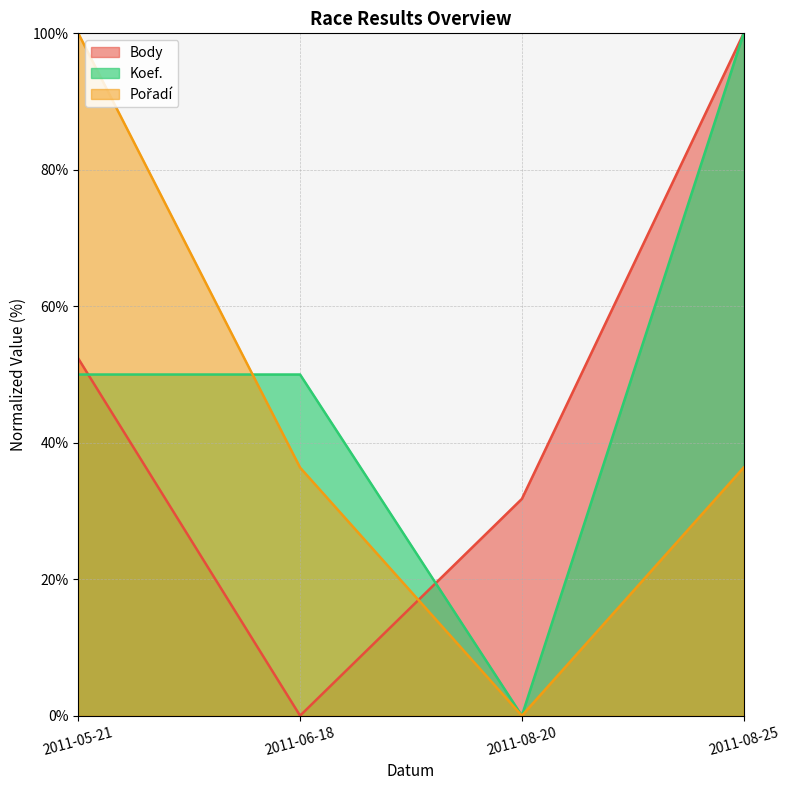

What is the total value across all series at 2011-05-21?

202.3